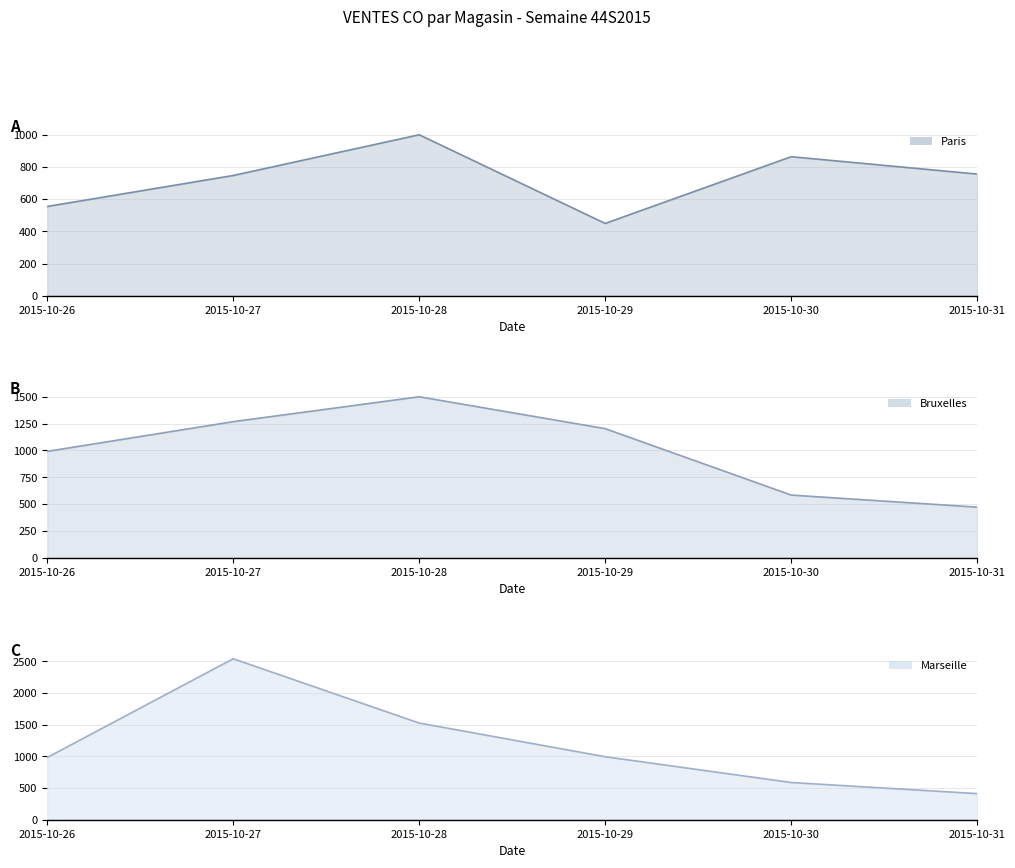

What is the value of the Bruxelles line point at the 6th from the left?

471.6